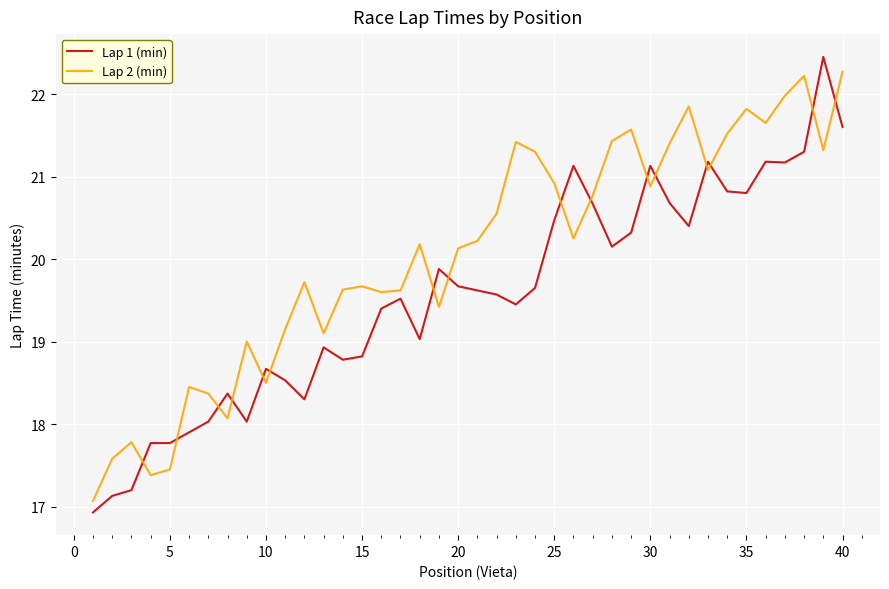

Does the chart display data point markers on the line(s)?

No